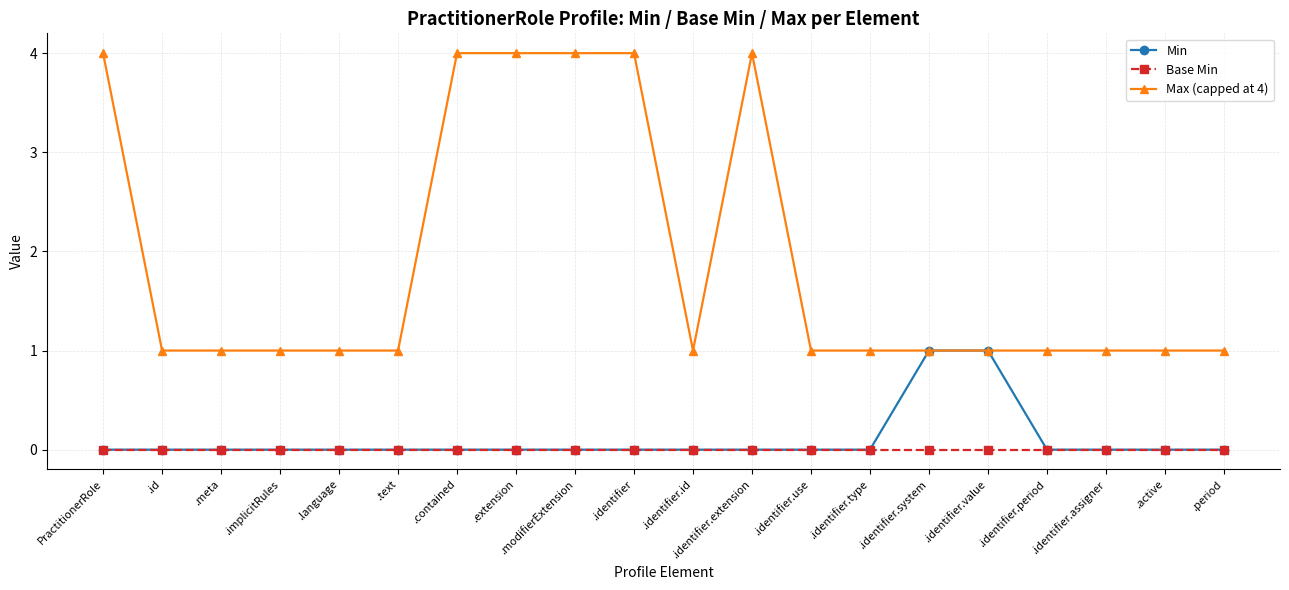

Reading left to right, extract all data points from this chart.

Min: PractitionerRole=0	.id=0	.meta=0	.implicitRules=0	.language=0	.text=0	.contained=0	.extension=0	.modifierExtension=0	.identifier=0	.identifier.id=0	.identifier.extension=0	.identifier.use=0	.identifier.type=0	.identifier.system=1	.identifier.value=1	.identifier.period=0	.identifier.assigner=0	.active=0	.period=0
Base Min: PractitionerRole=0	.id=0	.meta=0	.implicitRules=0	.language=0	.text=0	.contained=0	.extension=0	.modifierExtension=0	.identifier=0	.identifier.id=0	.identifier.extension=0	.identifier.use=0	.identifier.type=0	.identifier.system=0	.identifier.value=0	.identifier.period=0	.identifier.assigner=0	.active=0	.period=0
Max (capped at 4): PractitionerRole=4	.id=1	.meta=1	.implicitRules=1	.language=1	.text=1	.contained=4	.extension=4	.modifierExtension=4	.identifier=4	.identifier.id=1	.identifier.extension=4	.identifier.use=1	.identifier.type=1	.identifier.system=1	.identifier.value=1	.identifier.period=1	.identifier.assigner=1	.active=1	.period=1